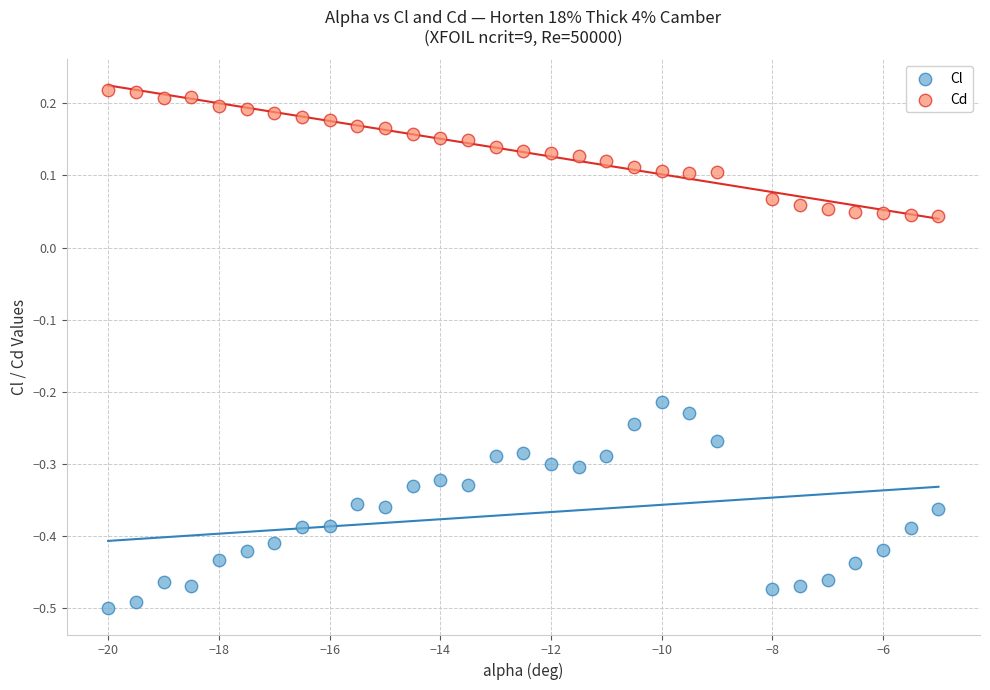

What are all the series names shown in the legend?

Cl, Cd